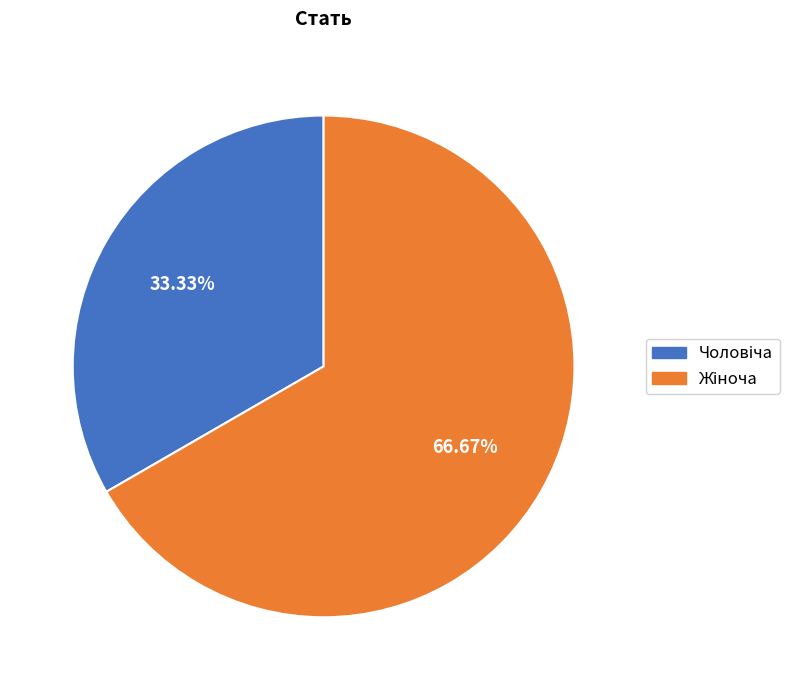

Does any single category account for the majority?

Yes